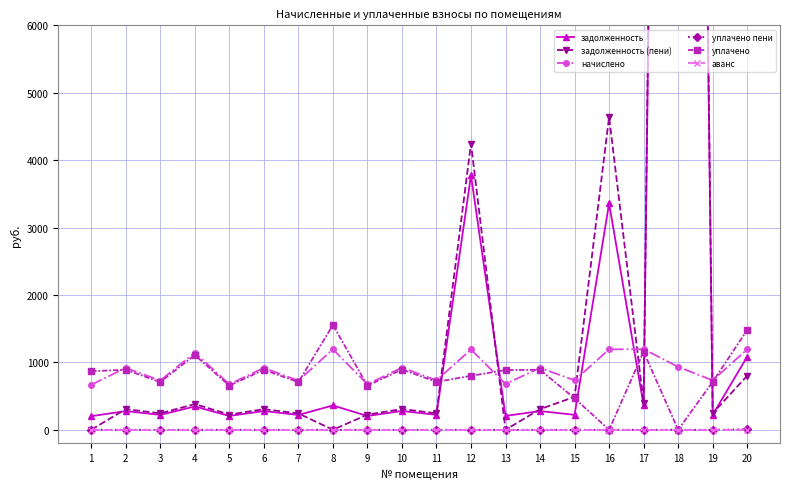

How many interior local peaks does the задолженность series have?

9